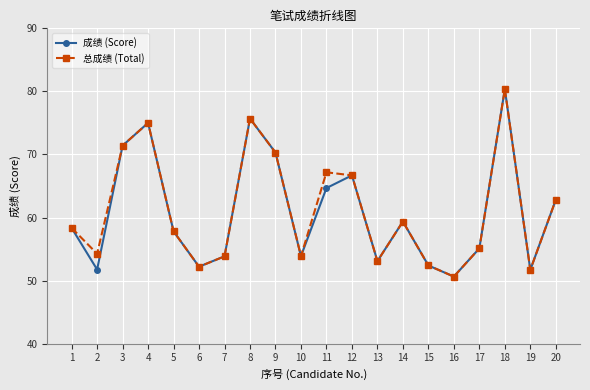

At which label is 总成绩 (Total) closest to 65?

12